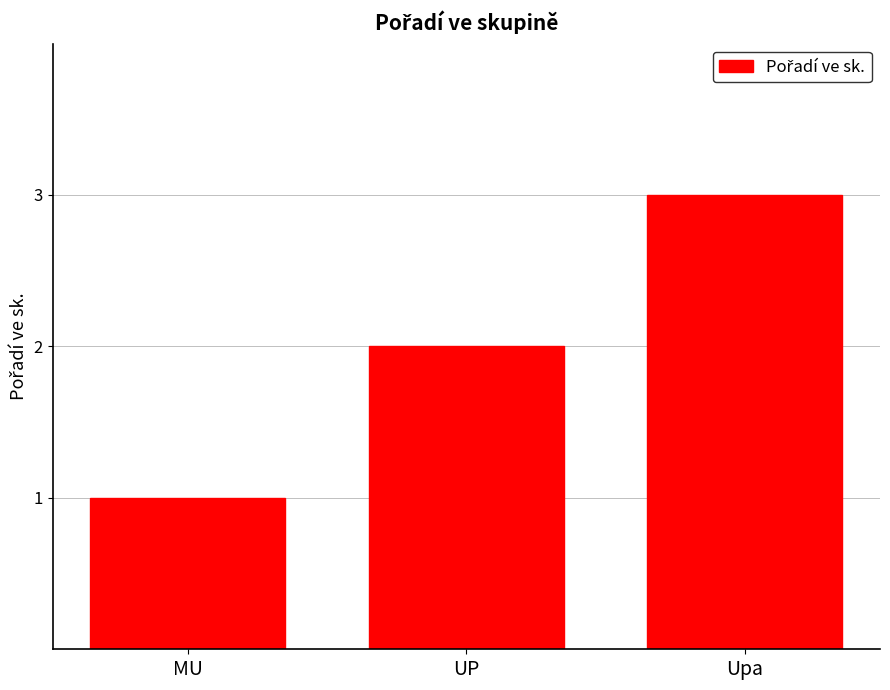

How many values are below 2?

1